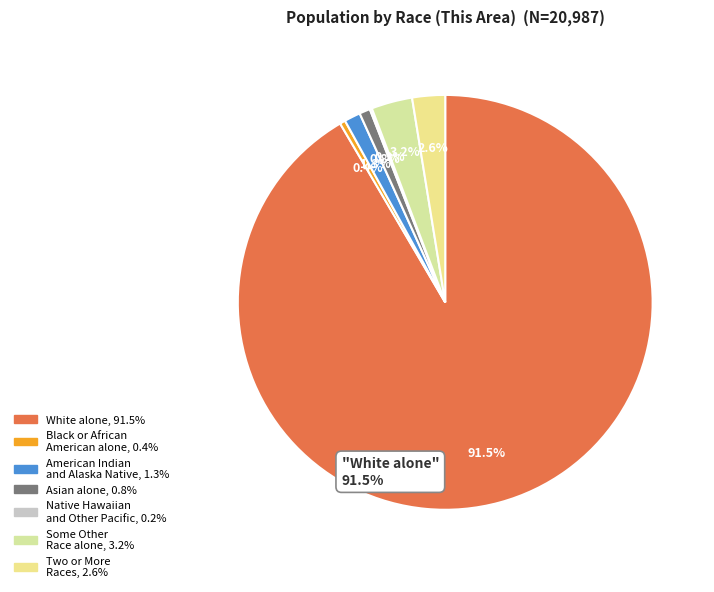

To the nearest percent, what is the difference between the largest and smallest slice percentages?

91%